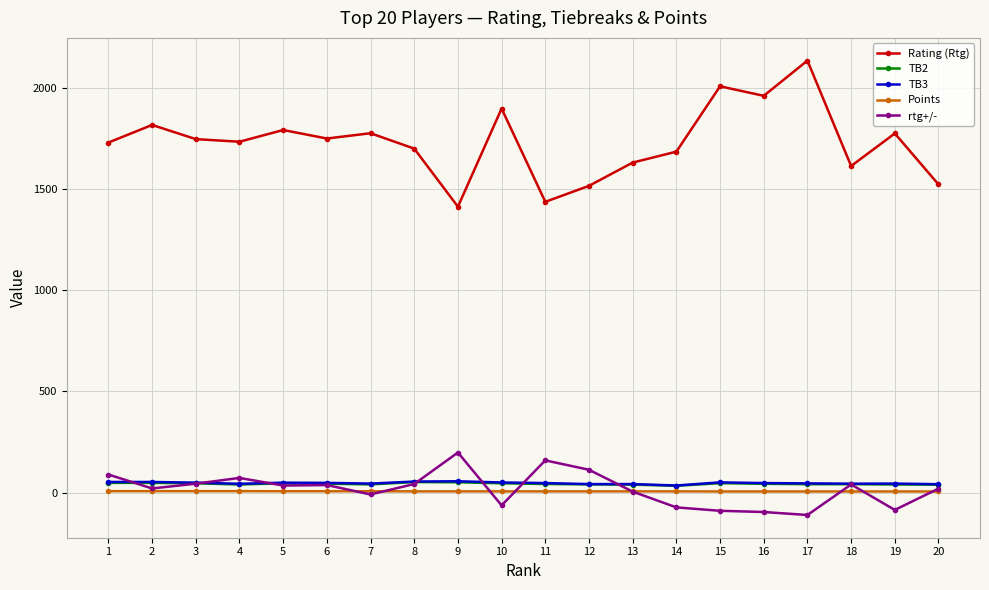

At which category does Rating (Rtg) reach its first local peak?

2